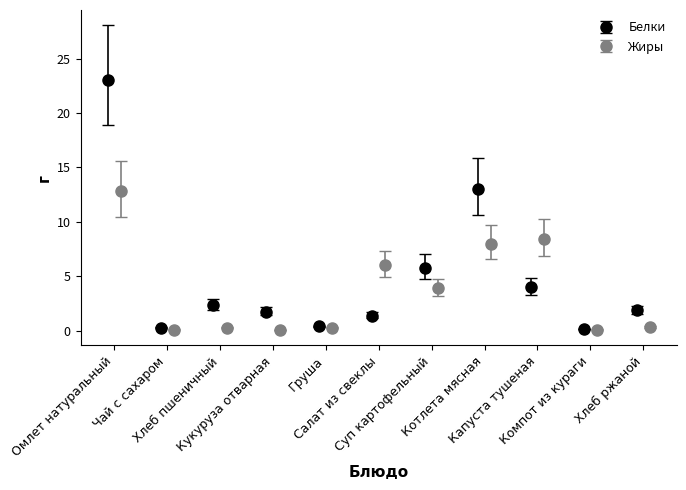

In Белки, how many points are higher than both neighbors (excluding endpoints)?

2